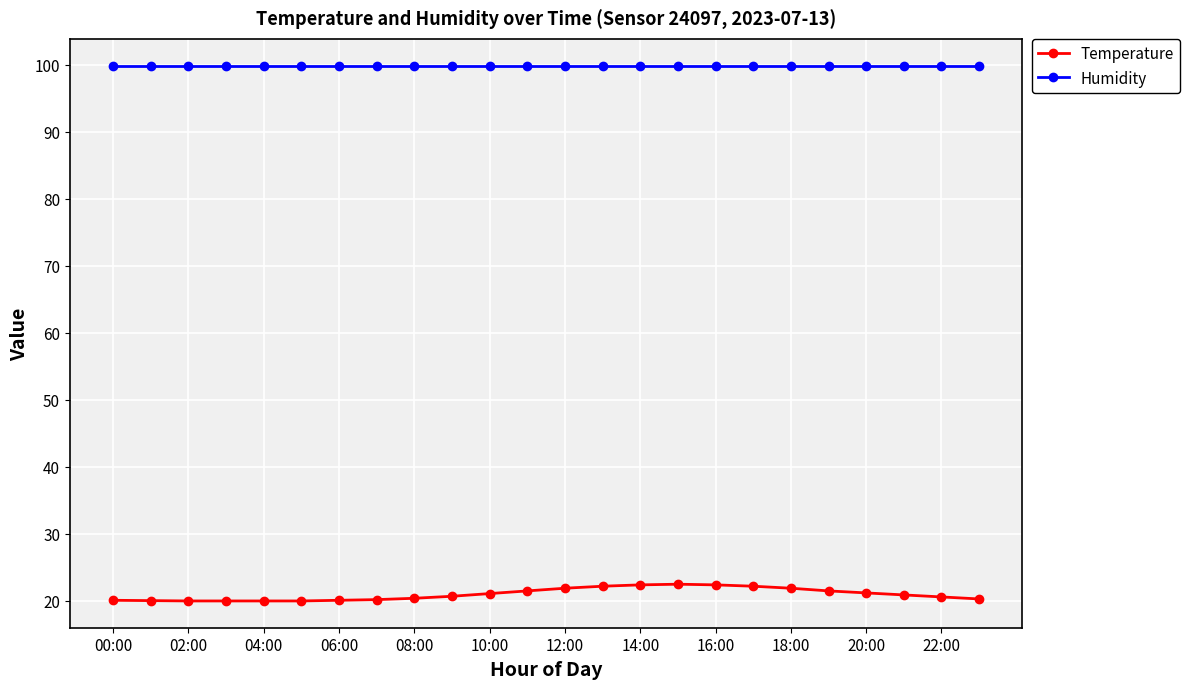

List the series in order of their overall mean, lowest first.

Temperature, Humidity